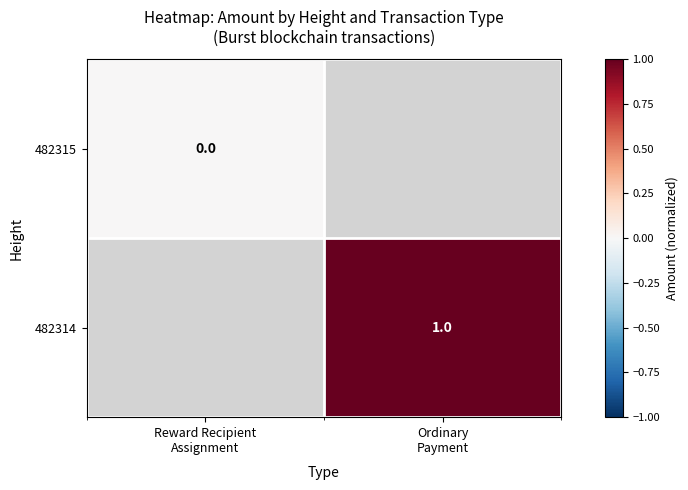

At which label is 482315 closest to 0?

Reward Recipient Assignment